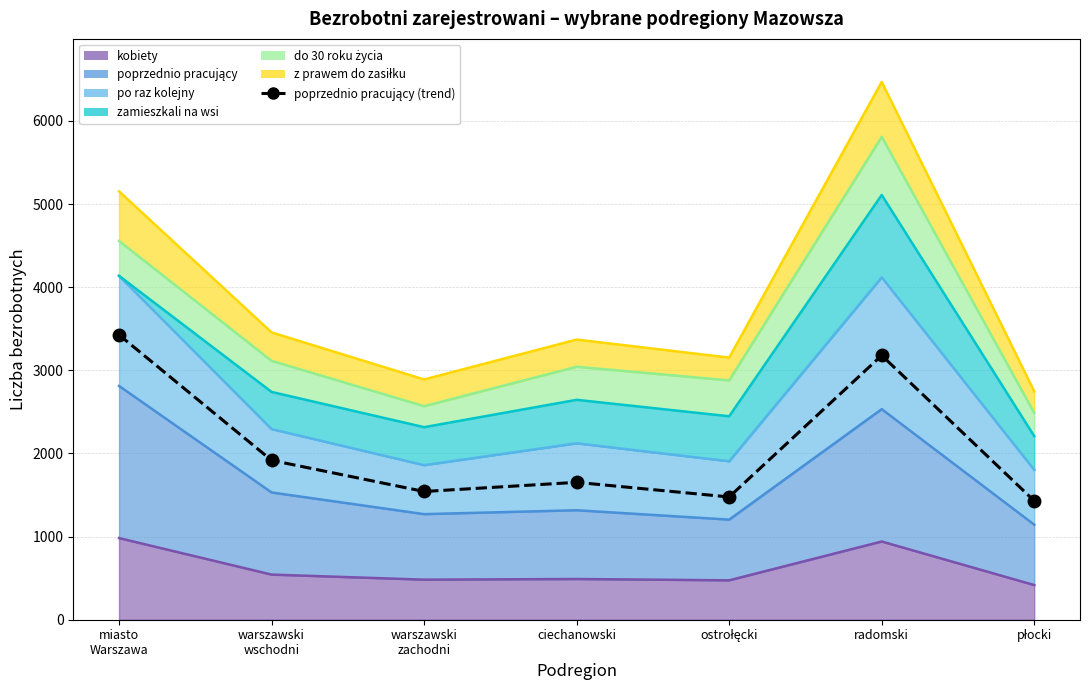

What position from the right is radomski?

2